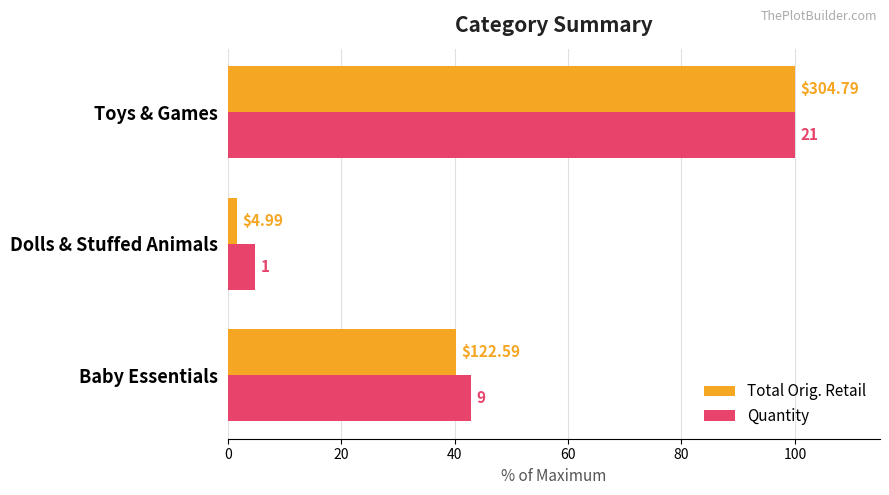

What are all the series names shown in the legend?

Total Orig. Retail, Quantity